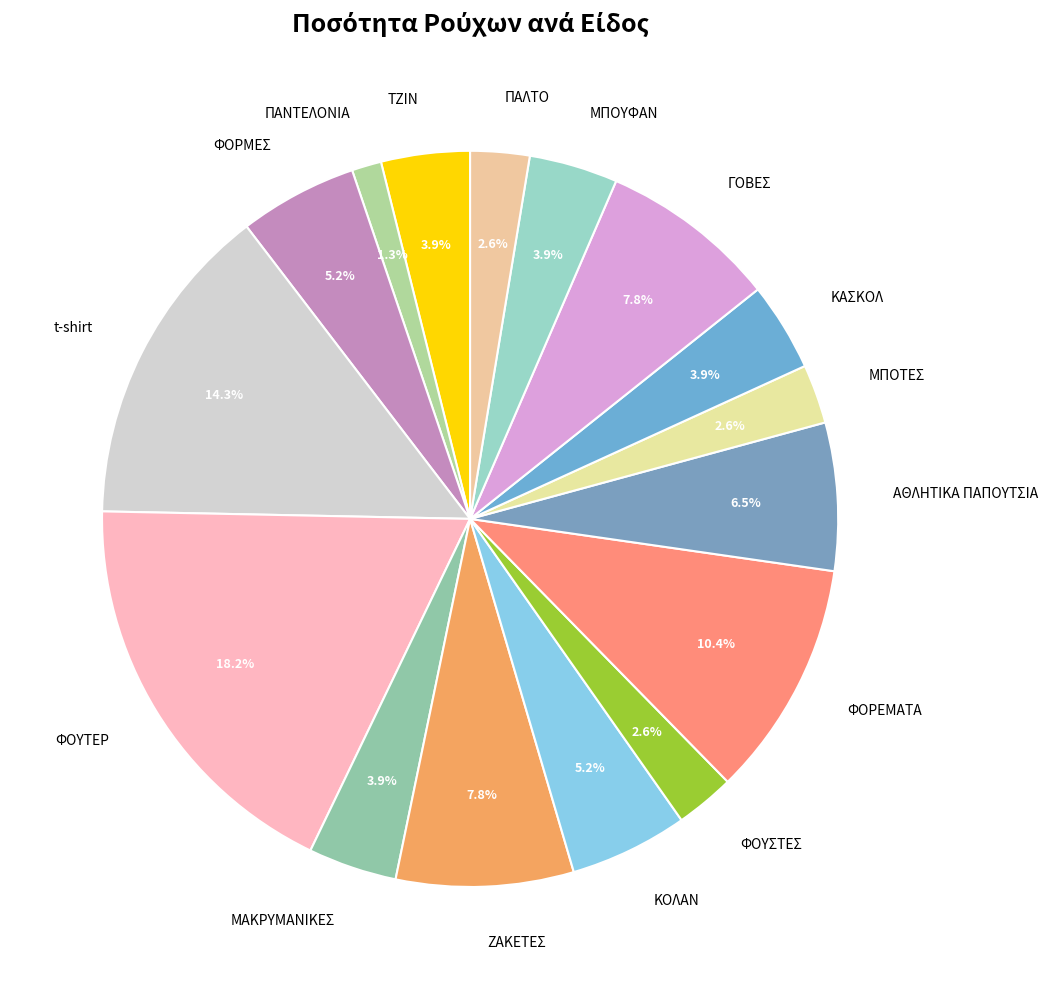

To the nearest percent, what percentage of the pie is ΜΠΟΥΦΑΝ?

4%